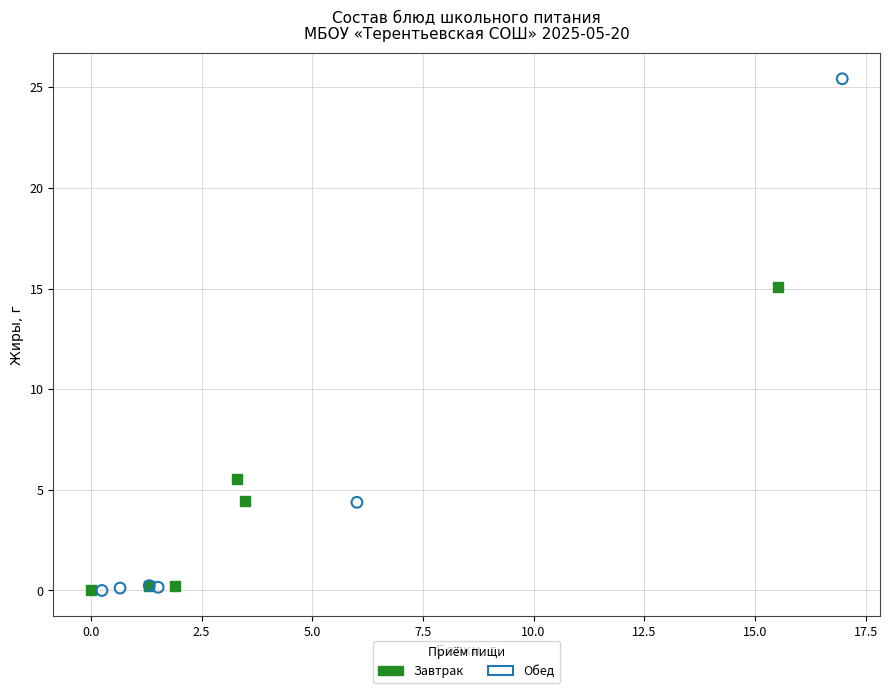

Which series reaches the maximum Y coordinate?

Обед